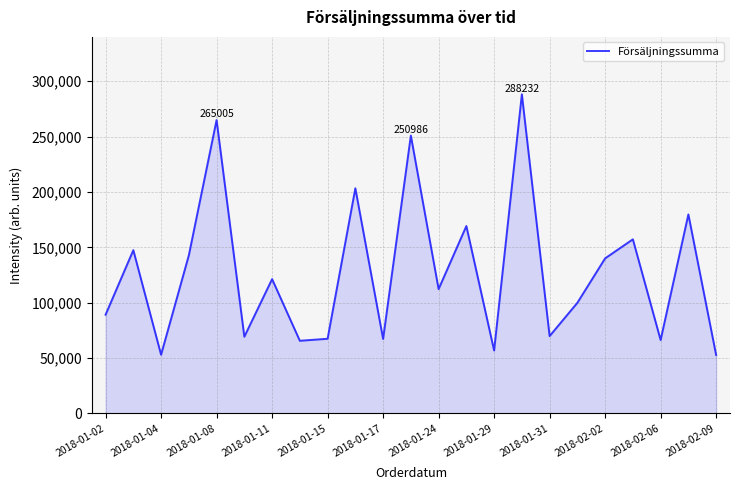

What is the difference between the maximum and minimum values?

235438